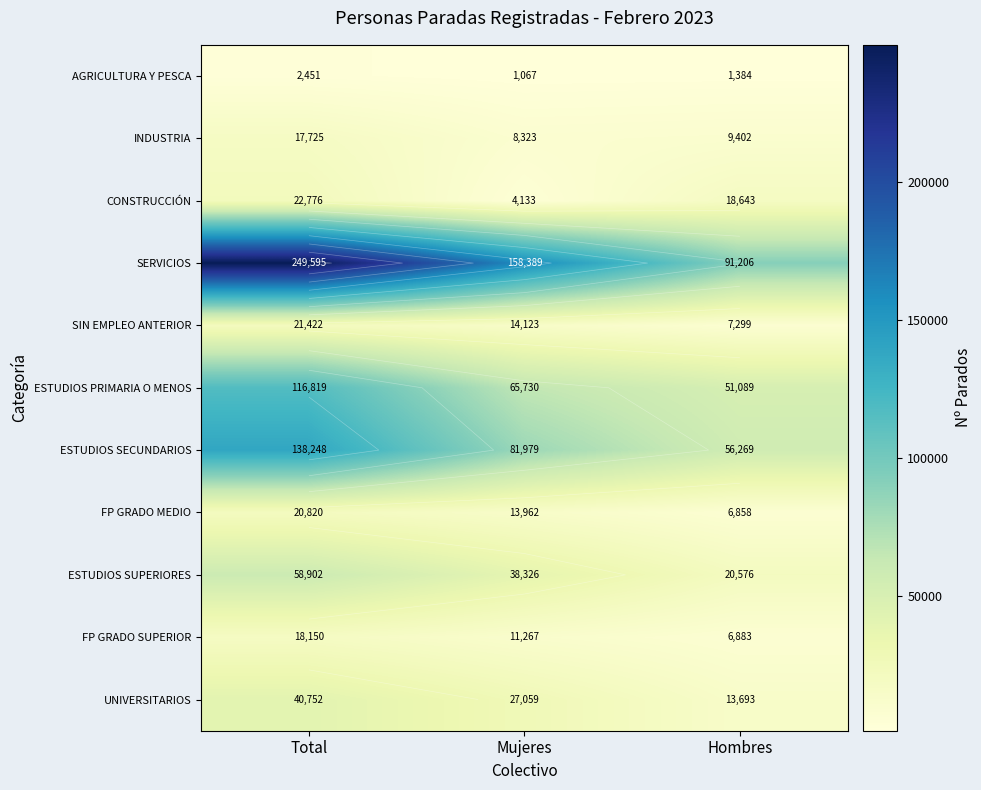

List the labels in order of SERVICIOS value, smallest first.

Hombres, Mujeres, Total